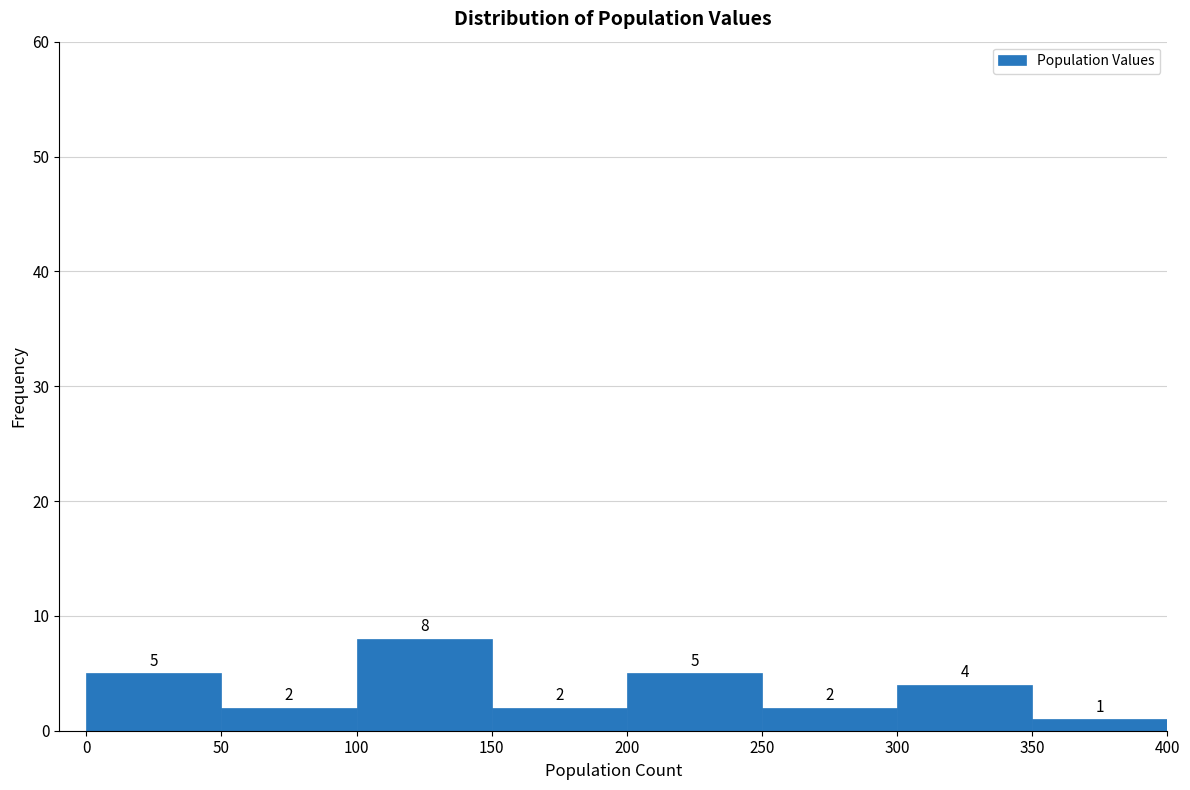

Reading left to right, transcribe this chart: for each bar, give the range it covers on the x-axis and its height.

0 to 50: 5
50 to 100: 2
100 to 150: 8
150 to 200: 2
200 to 250: 5
250 to 300: 2
300 to 350: 4
350 to 400: 1